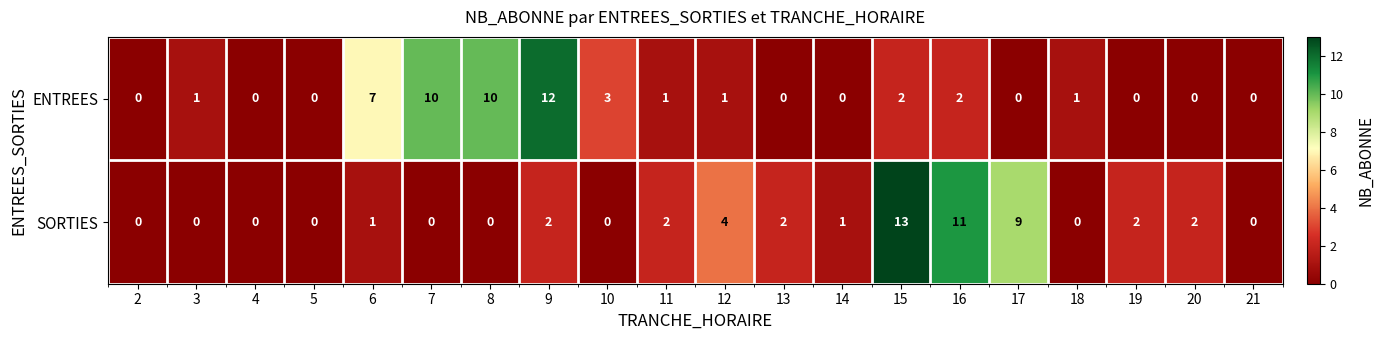

Which series has the largest total across all categories?

ENTREES